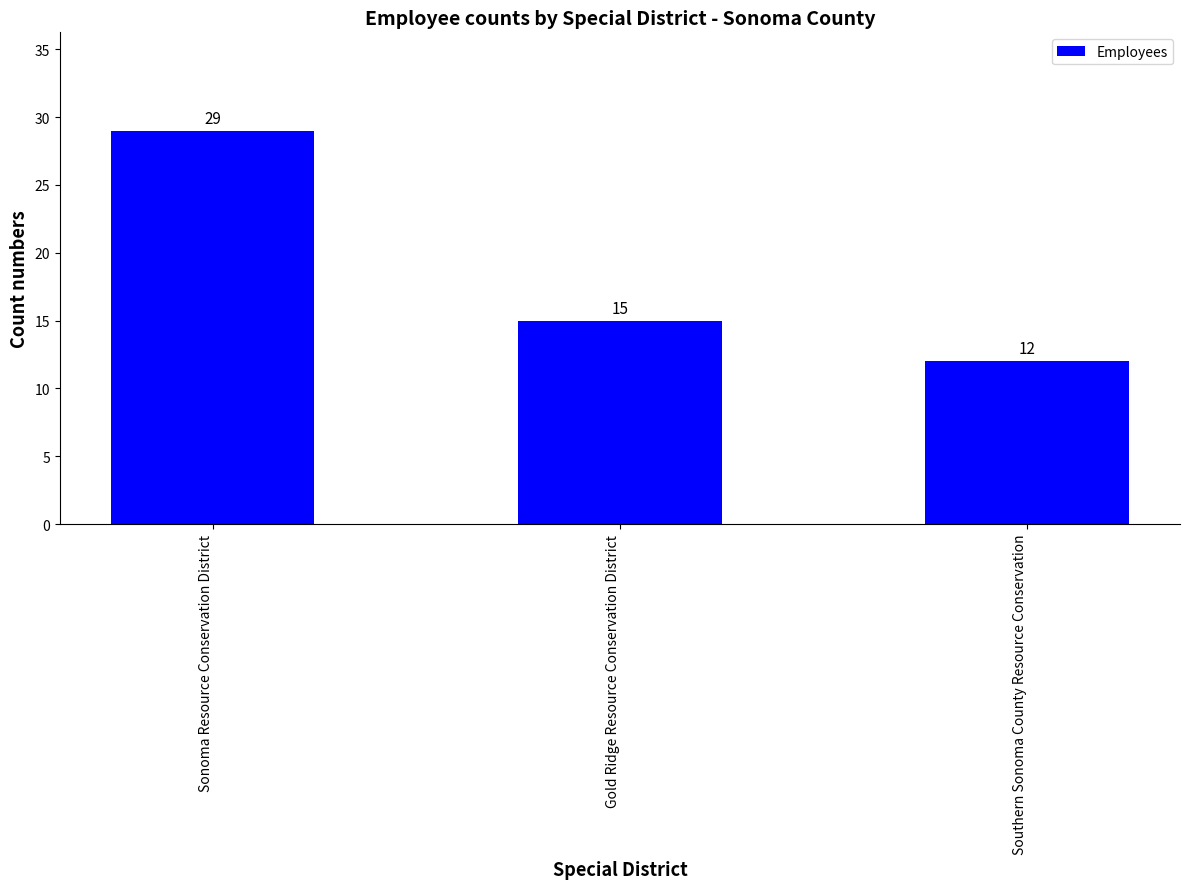

Reading left to right, extract all data points from this chart.

29	15	12